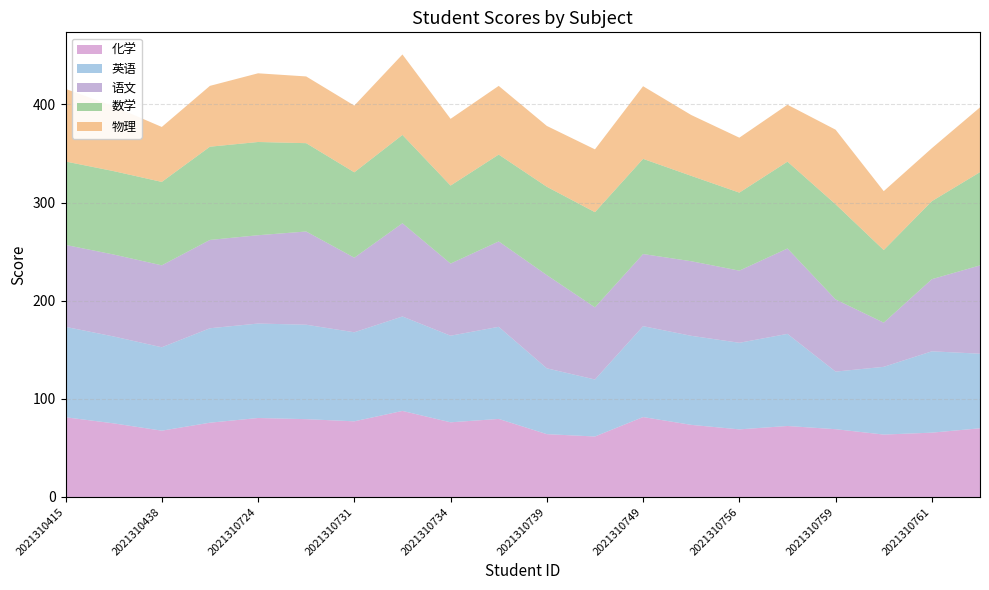

Reading right to left, what are all the values shown in this chart?

化学: 2021310762=70.0	2021310761=65.6	2021310760=63.6	2021310759=69.1	2021310758=72.3	2021310756=68.9	2021310750=73.5	2021310749=81.5	2021310740=61.6	2021310739=64.0	2021310738=79.5	2021310734=76.1	2021310733=87.7	2021310731=77.1	2021310727=79.3	2021310724=80.5	2021310723=75.7	2021310438=67.6	2021310420=75.0	2021310415=81.2
英语: 2021310762=76.0	2021310761=82.9	2021310760=69.0	2021310759=58.7	2021310758=93.9	2021310756=88.2	2021310750=90.8	2021310749=92.6	2021310740=58.1	2021310739=67.1	2021310738=93.9	2021310734=88.2	2021310733=96.2	2021310731=90.8	2021310727=96.2	2021310724=96.2	2021310723=96.2	2021310438=85.0	2021310420=88.6	2021310415=92.1
语文: 2021310762=90.0	2021310761=73.5	2021310760=45.0	2021310759=73.5	2021310758=87.0	2021310756=73.5	2021310750=76.0	2021310749=73.5	2021310740=73.5	2021310739=95.0	2021310738=87.0	2021310734=73.5	2021310733=95.0	2021310731=76.0	2021310727=95.0	2021310724=90.0	2021310723=90.0	2021310438=83.5	2021310420=83.5	2021310415=83.5
数学: 2021310762=95.0	2021310761=79.5	2021310760=74.0	2021310759=97.0	2021310758=88.5	2021310756=79.5	2021310750=87.0	2021310749=97.0	2021310740=97.0	2021310739=90.0	2021310738=88.5	2021310734=79.5	2021310733=90.0	2021310731=87.0	2021310727=90.0	2021310724=95.0	2021310723=95.0	2021310438=85.0	2021310420=85.0	2021310415=85.0
物理: 2021310762=66.0	2021310761=54.0	2021310760=60.0	2021310759=76.0	2021310758=58.0	2021310756=56.0	2021310750=62.0	2021310749=74.0	2021310740=64.0	2021310739=62.0	2021310738=70.0	2021310734=68.0	2021310733=82.0	2021310731=68.0	2021310727=68.0	2021310724=70.0	2021310723=62.0	2021310438=56.0	2021310420=66.0	2021310415=74.0